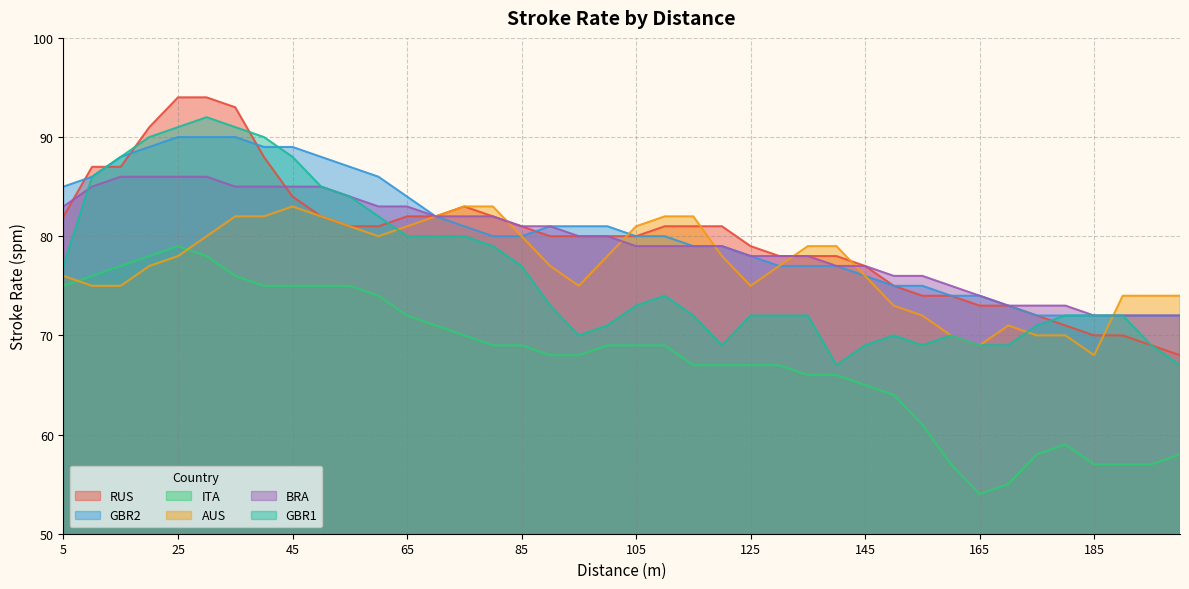

The value of GBR2 at 120 is 79. True or false?

True